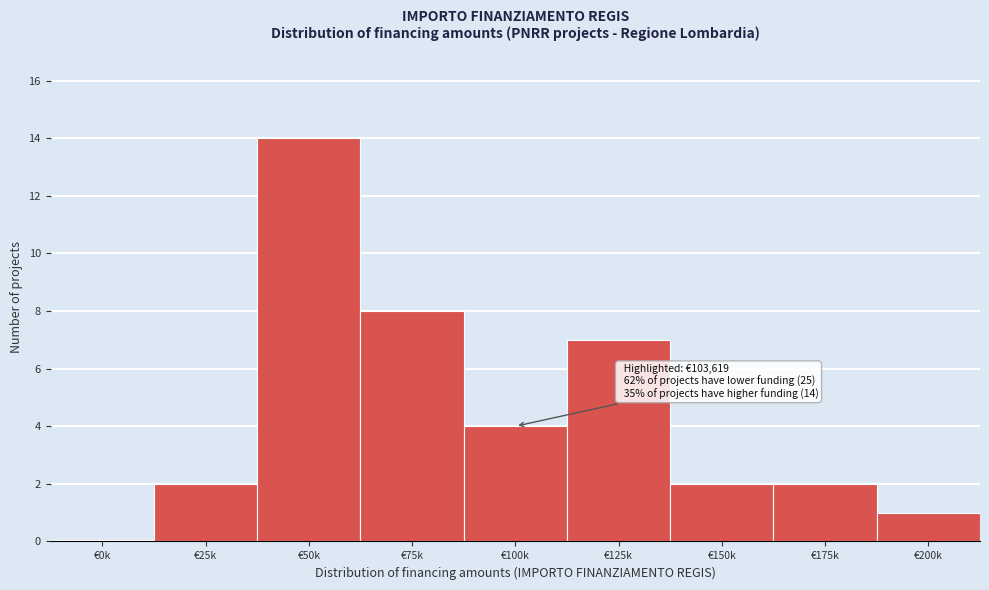

Reading left to right, what are all the values shown in this chart?

€0k=0	€25k=2	€50k=14	€75k=8	€100k=4	€125k=7	€150k=2	€175k=2	€200k=1